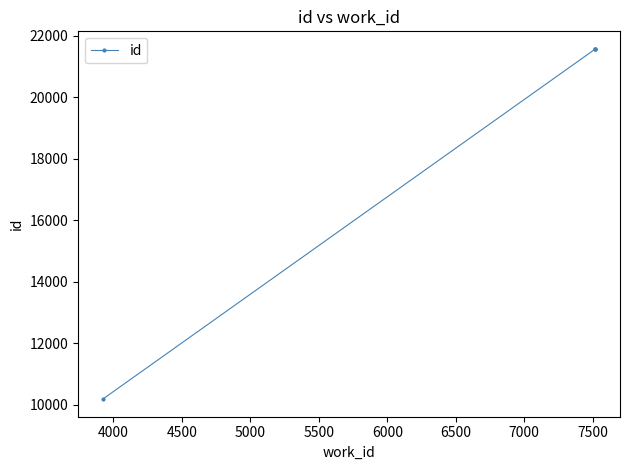

True or false: there are more than 1 points higher than both neighbors.

False